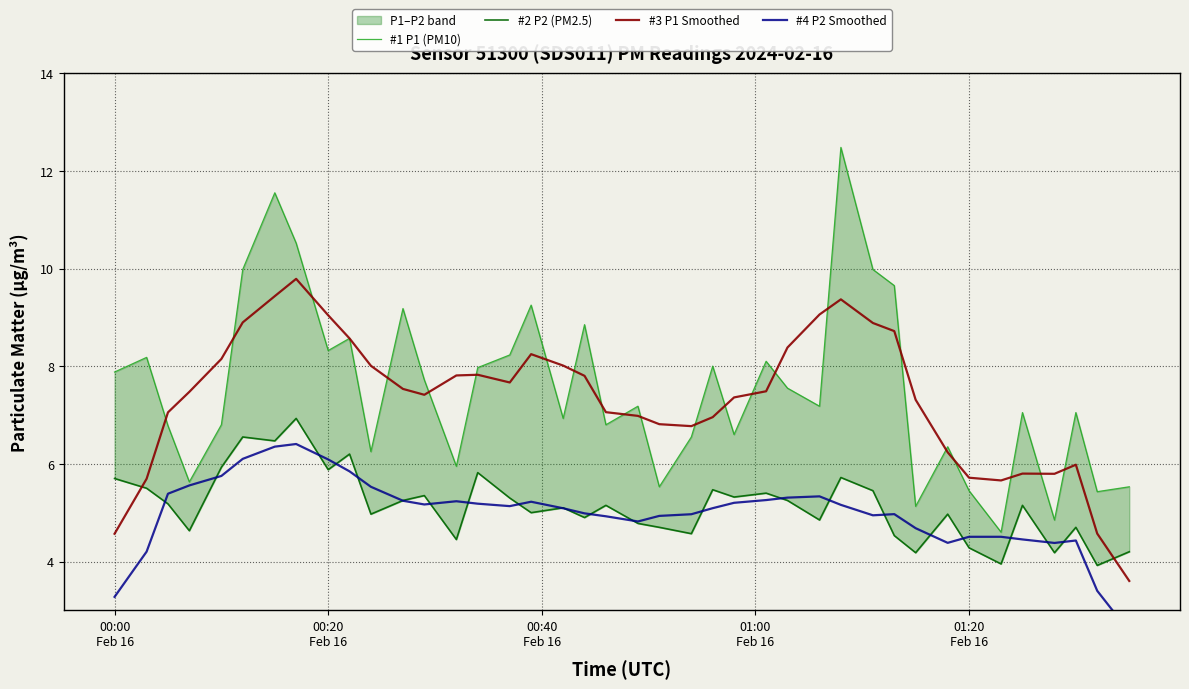

Which series has the largest range (max minus min)?

#1 P1 (PM10)